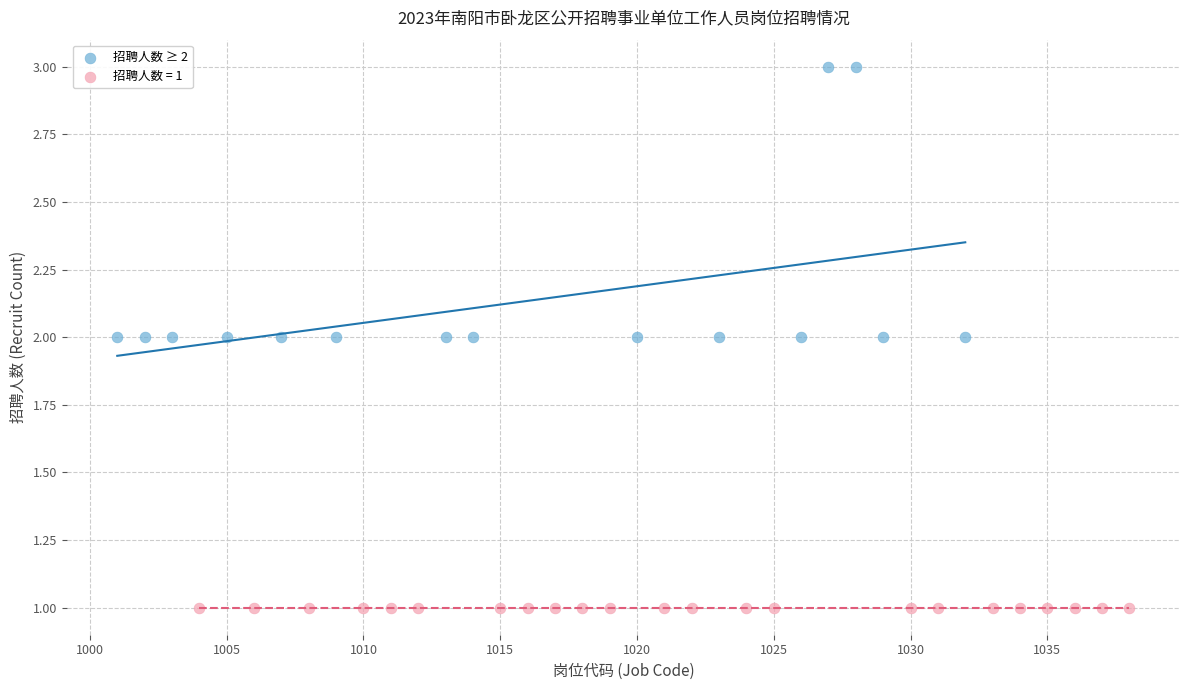

Which series contains the highest Y value?

招聘人数 ≥ 2